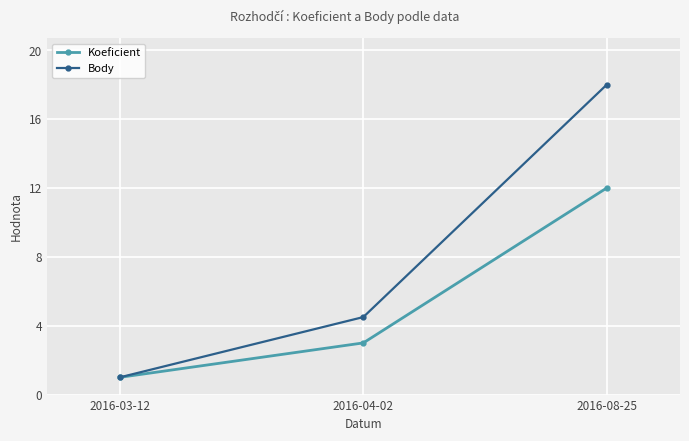

What is the average value of the Body series?

7.8